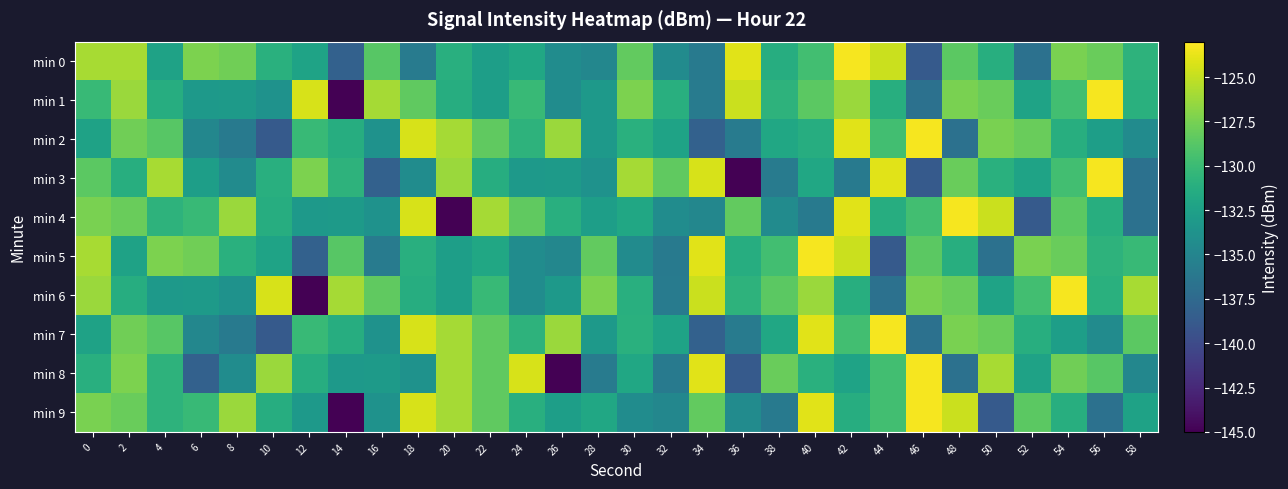

What is the total value across all series at 50?

-1304.1